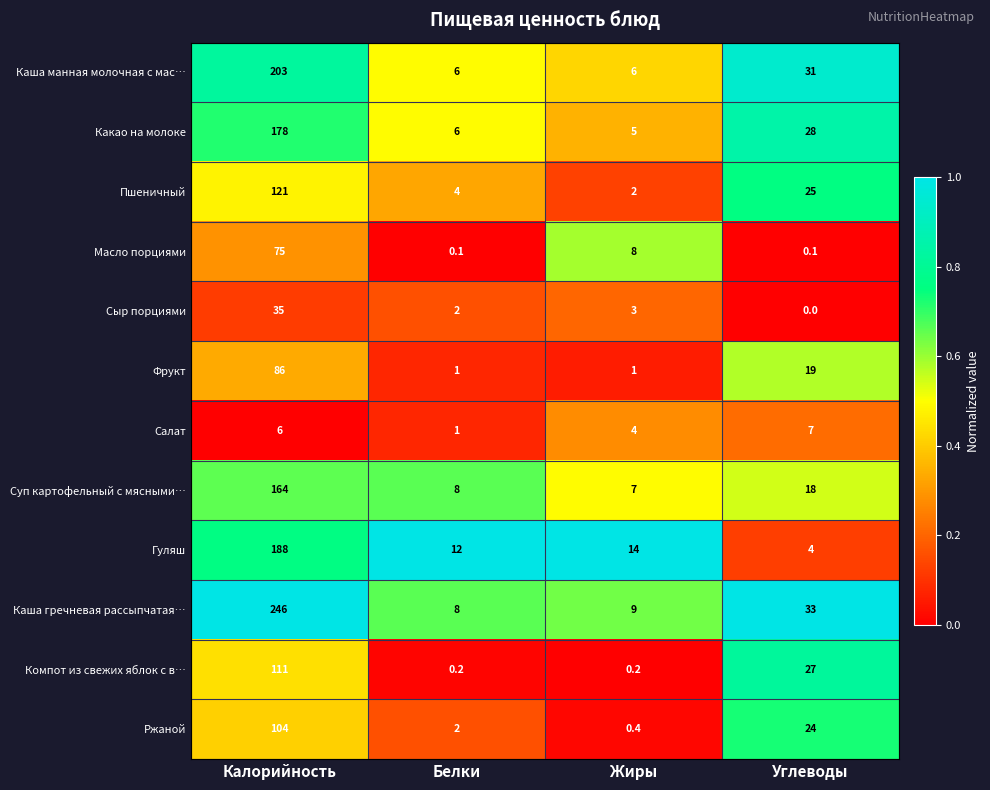

The Какао на молоке series shows 5.0 at Жиры. True or false?

True